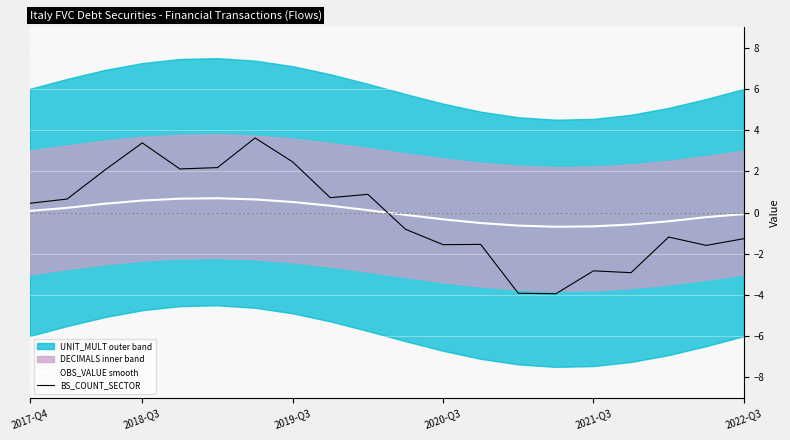

Is it true that BS_COUNT_SECTOR equals 0.9 at 2019-Q3?

False